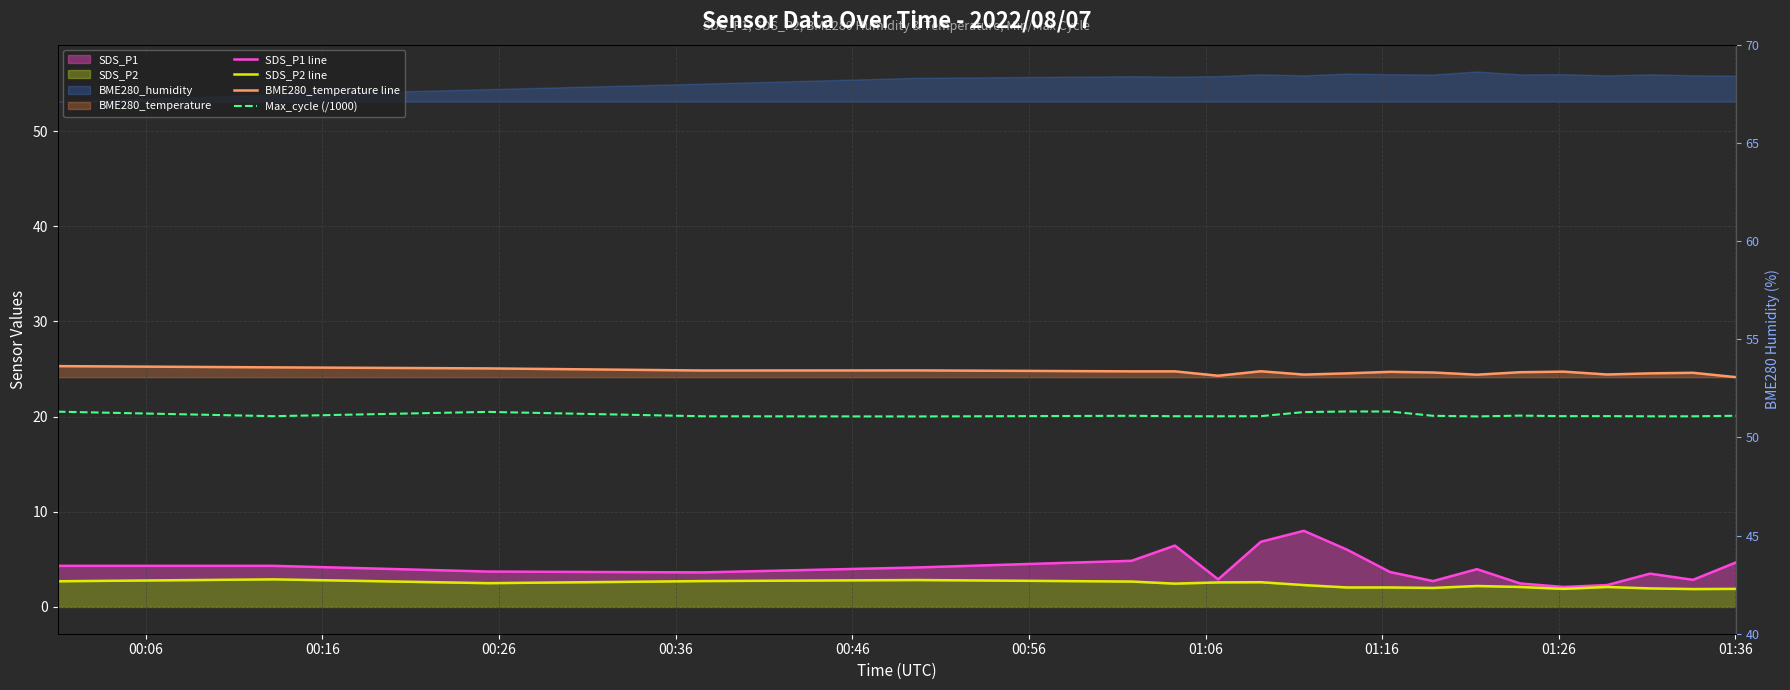

True or false: BME280_temperature line has more than 1 interior local peaks.

True